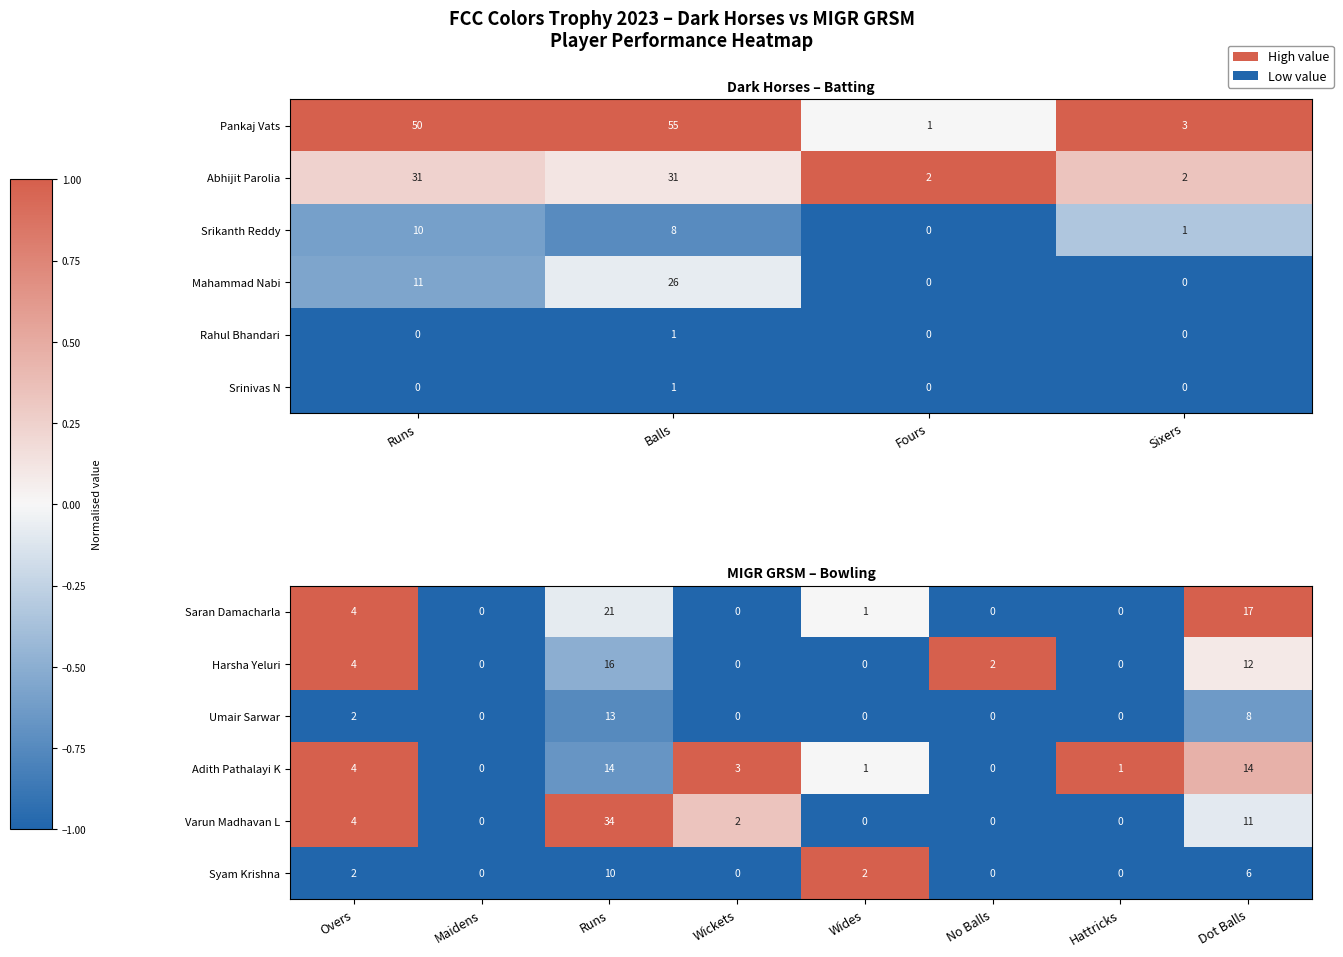

At how many categories does at least one series exceed 0?

7